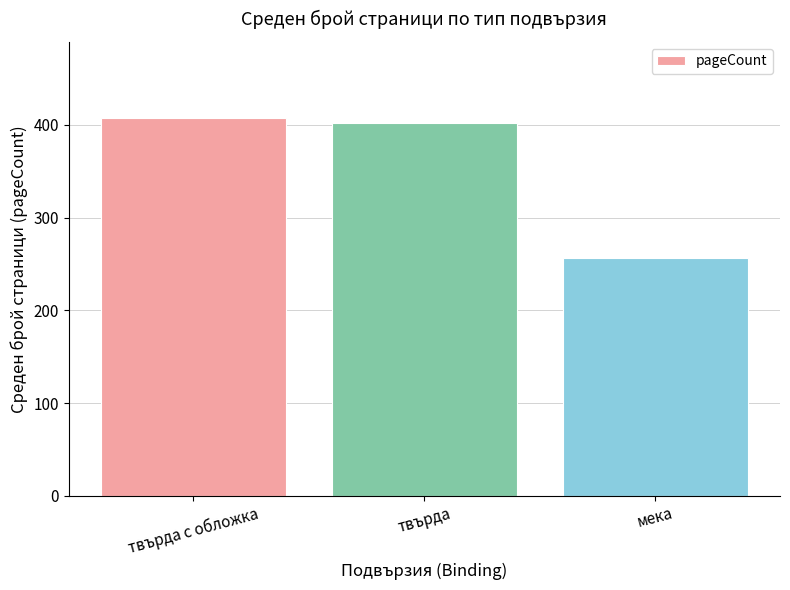

What is the sum of the values at мека and твърда с обложка?

664